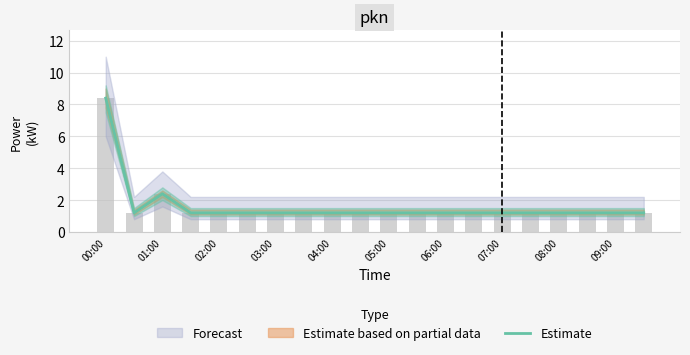

Reading left to right, transcribe all the data shown in this chart.

8.4	1.2	2.4	1.2	1.2	1.2	1.2	1.2	1.2	1.2	1.2	1.2	1.2	1.2	1.2	1.2	1.2	1.2	1.2	1.2